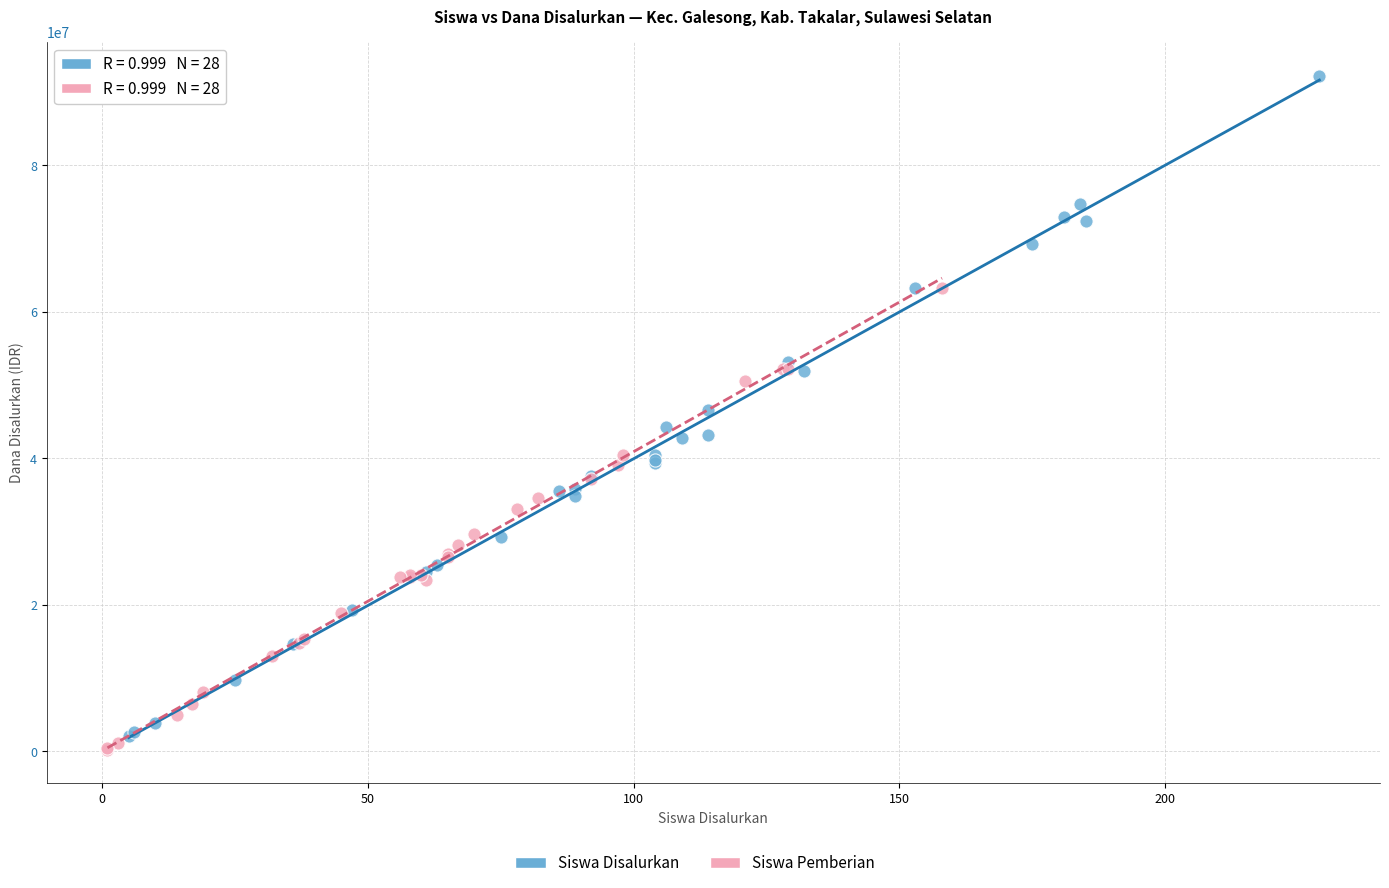

Which series has the widest spread of Y values?

Siswa Disalurkan